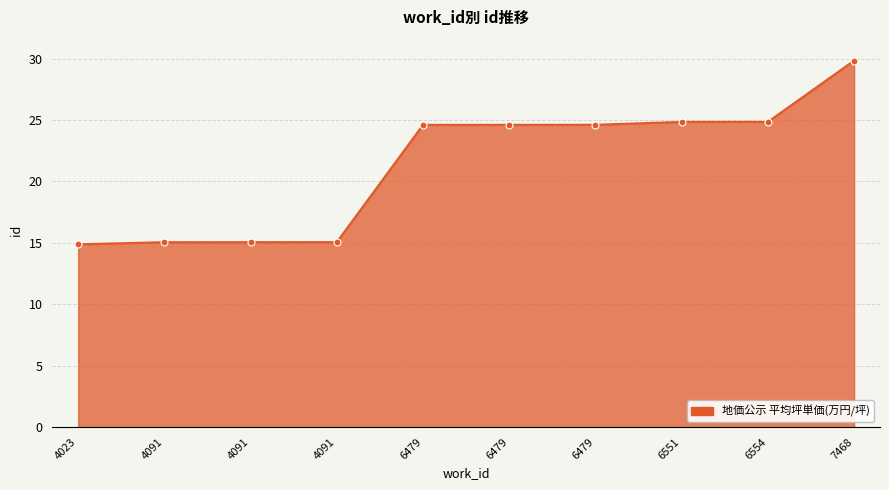

How many lines are shown in the chart?

1